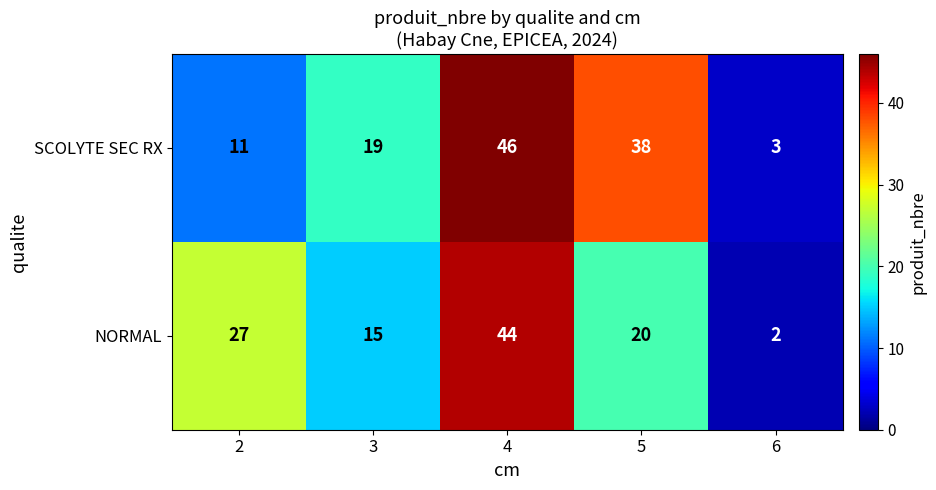

Reading left to right, what are all the values shown in this chart?

SCOLYTE SEC RX: 2=11	3=19	4=46	5=38	6=3
NORMAL: 2=27	3=15	4=44	5=20	6=2